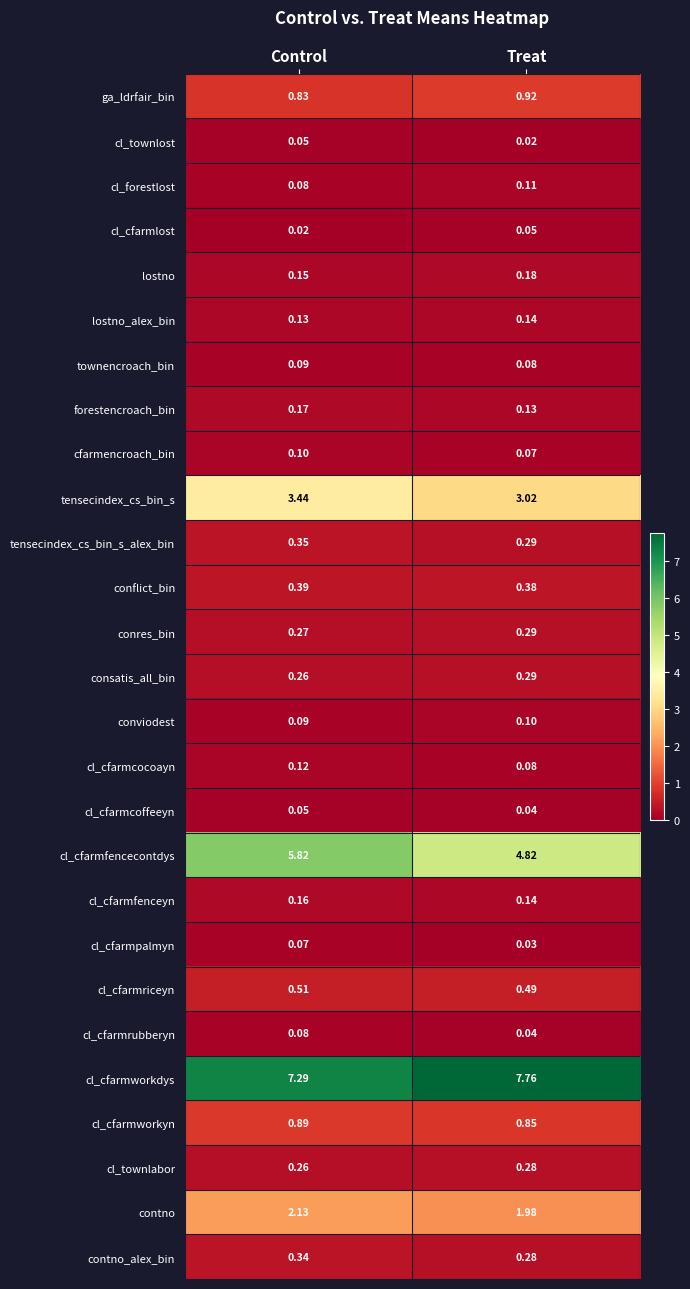

Which series has the largest total across all categories?

cl_cfarmworkdys